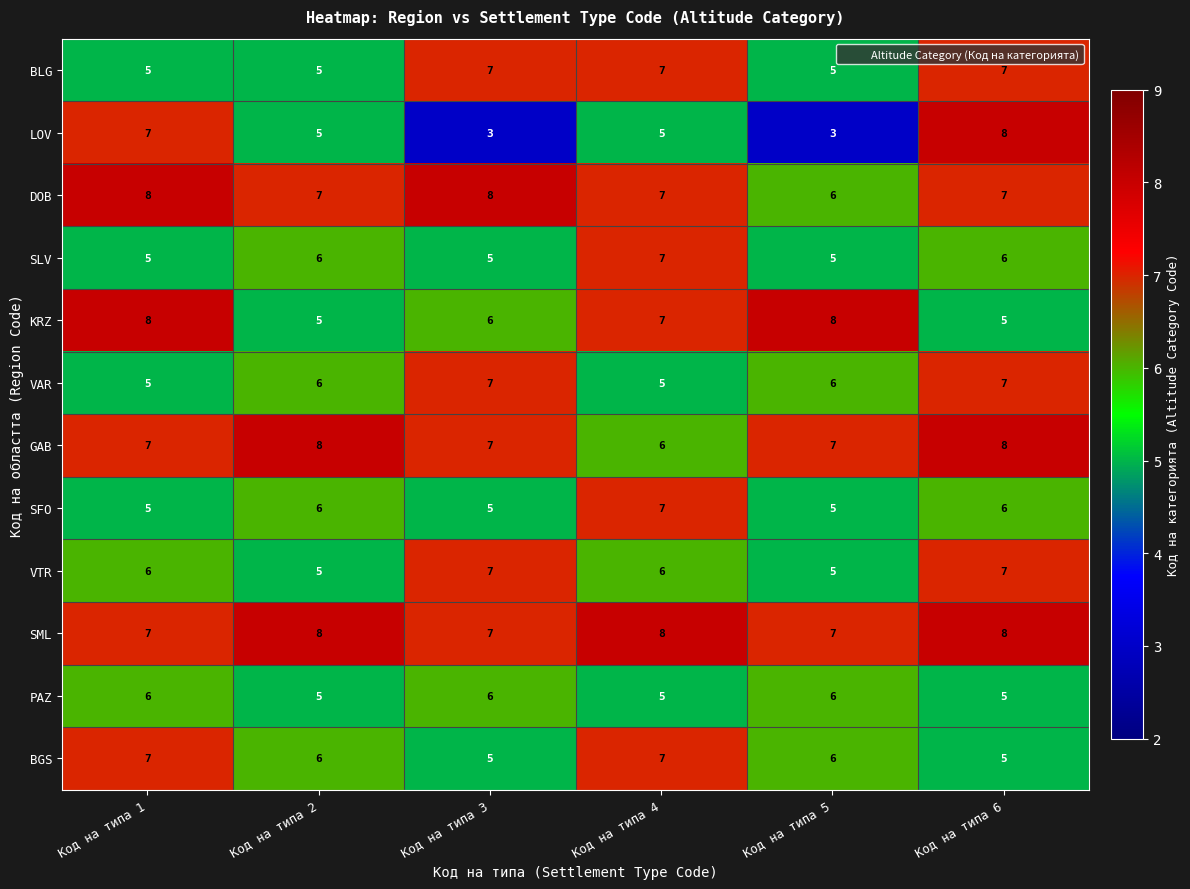

Which category has the lowest value in the DOB series?

Код на типа 5